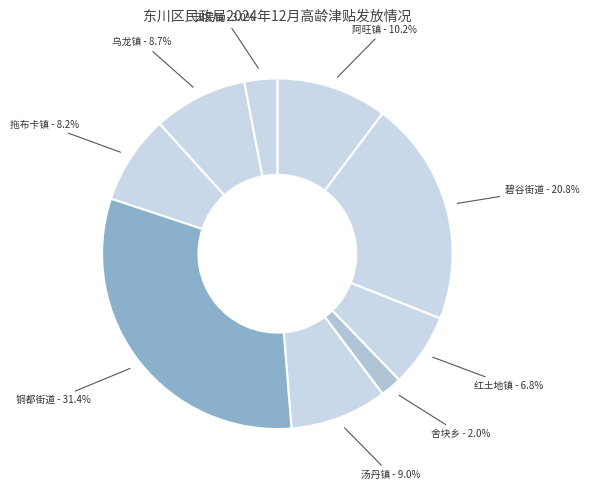

How many segments does this pie chart have?

9